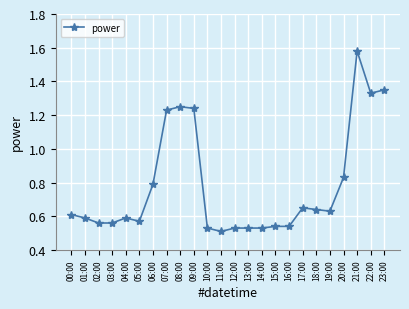

What is the difference between the maximum and minimum values?

1.1